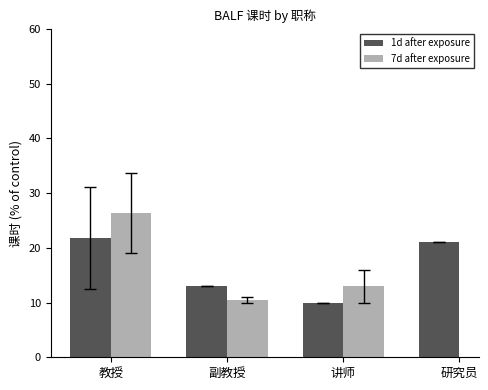

What is the average value of the 1d after exposure series?

16.4